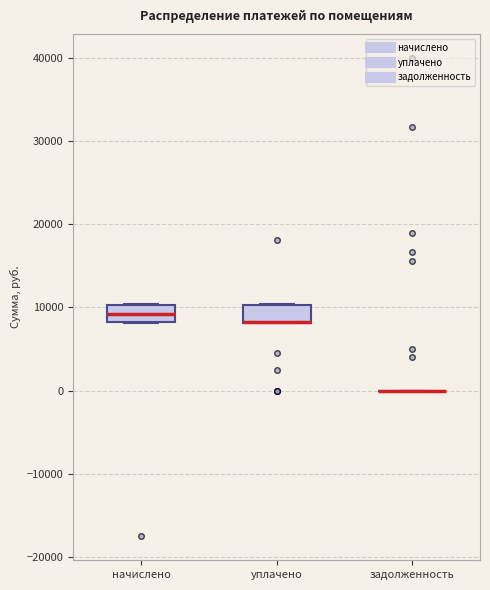

Reading left to right, read every box against the y-axis: the position of its median line, the range the box covers, and the ends of its whiskers. The values are not printed on the chart, so give them approximately, as read against the axis.

начислено: median 9000, box 8000 to 10000, whiskers 8000 to 10000
уплачено: median 8000 (drawn on the box's lower edge), box 8000 to 10000, whiskers 8000 to 10000
задолженность: box collapsed to a line at 0, whiskers 0 to 0